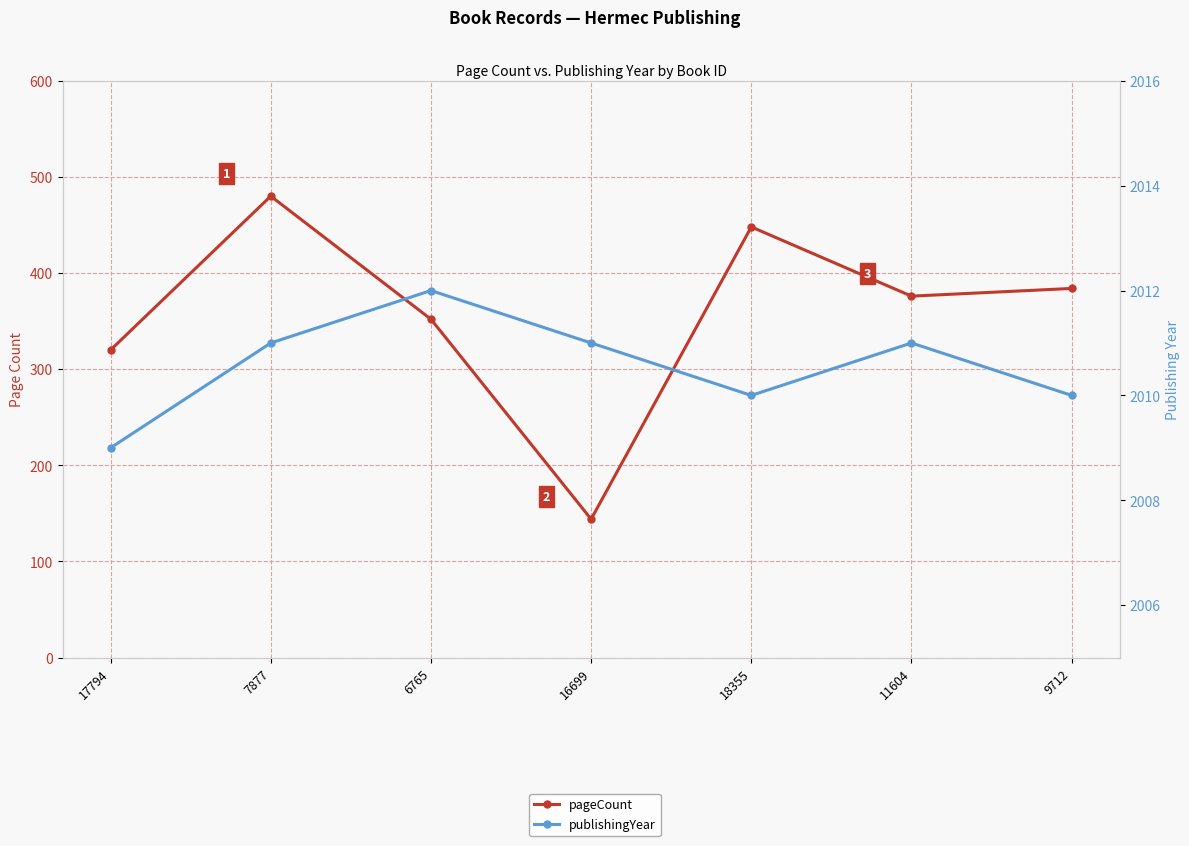

Reading right to left, list all the values displayed in this chart.

pageCount: 9712=384	11604=376	18355=448	16699=144	6765=352	7877=480	17794=320
publishingYear: 9712=2010	11604=2011	18355=2010	16699=2011	6765=2012	7877=2011	17794=2009